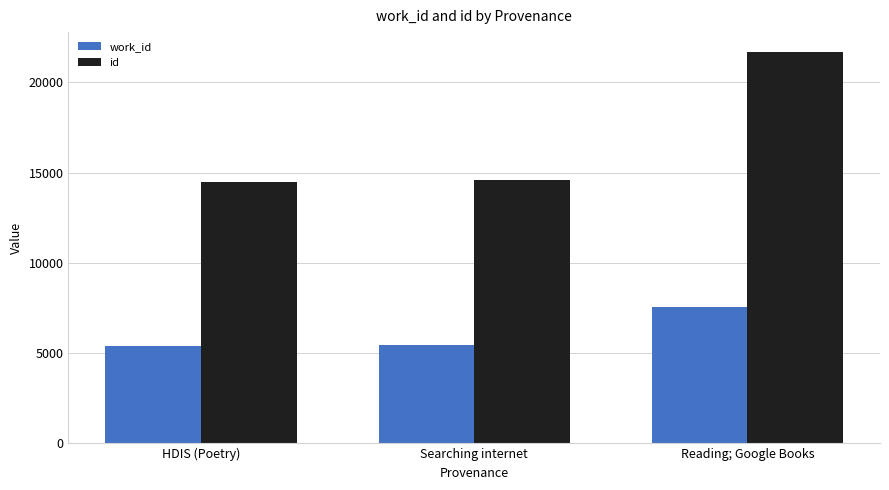

List the series in order of their overall mean, lowest first.

work_id, id